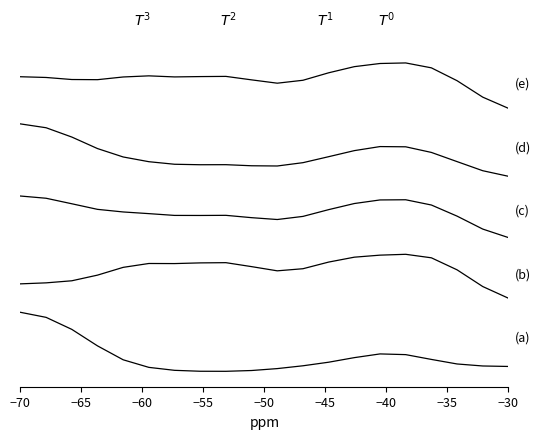

In (b), how many points are lower than both neighbors (excluding endpoints)?

2